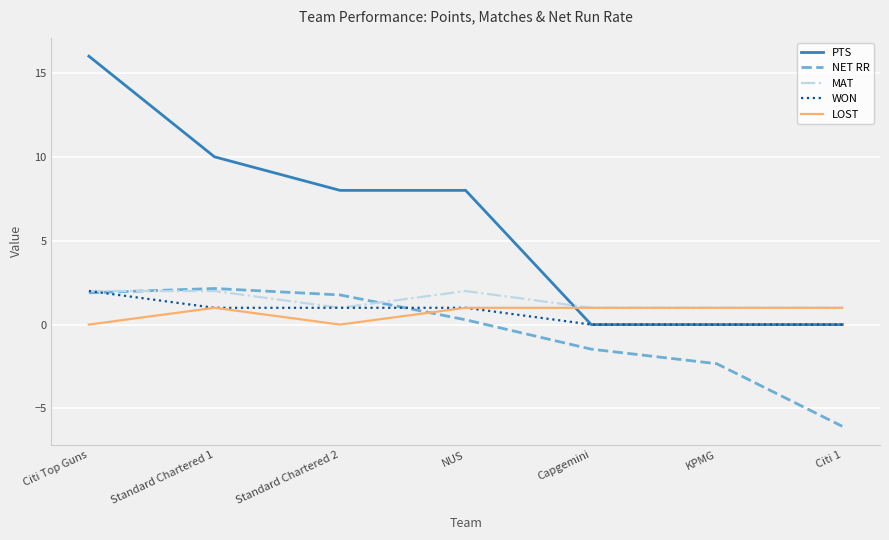

What position from the left is Citi Top Guns?

1